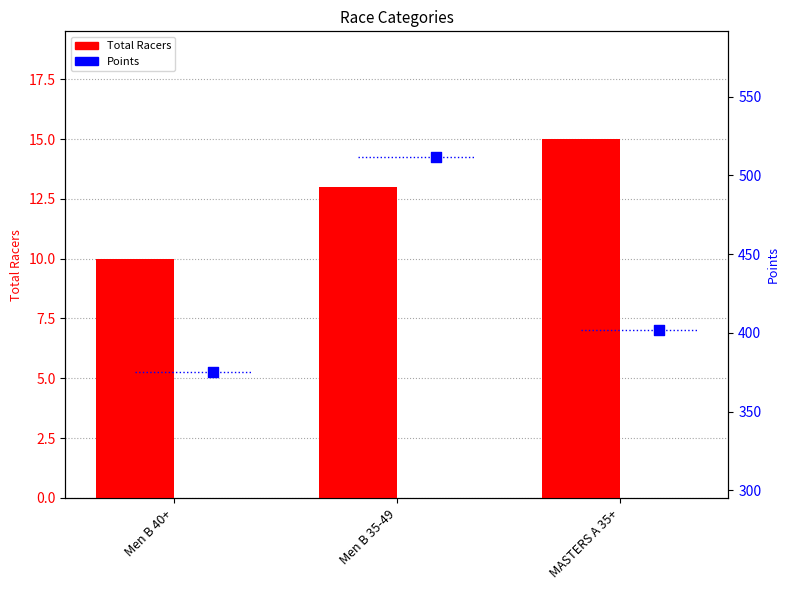

At how many categories does at least one series exceed 181?

3